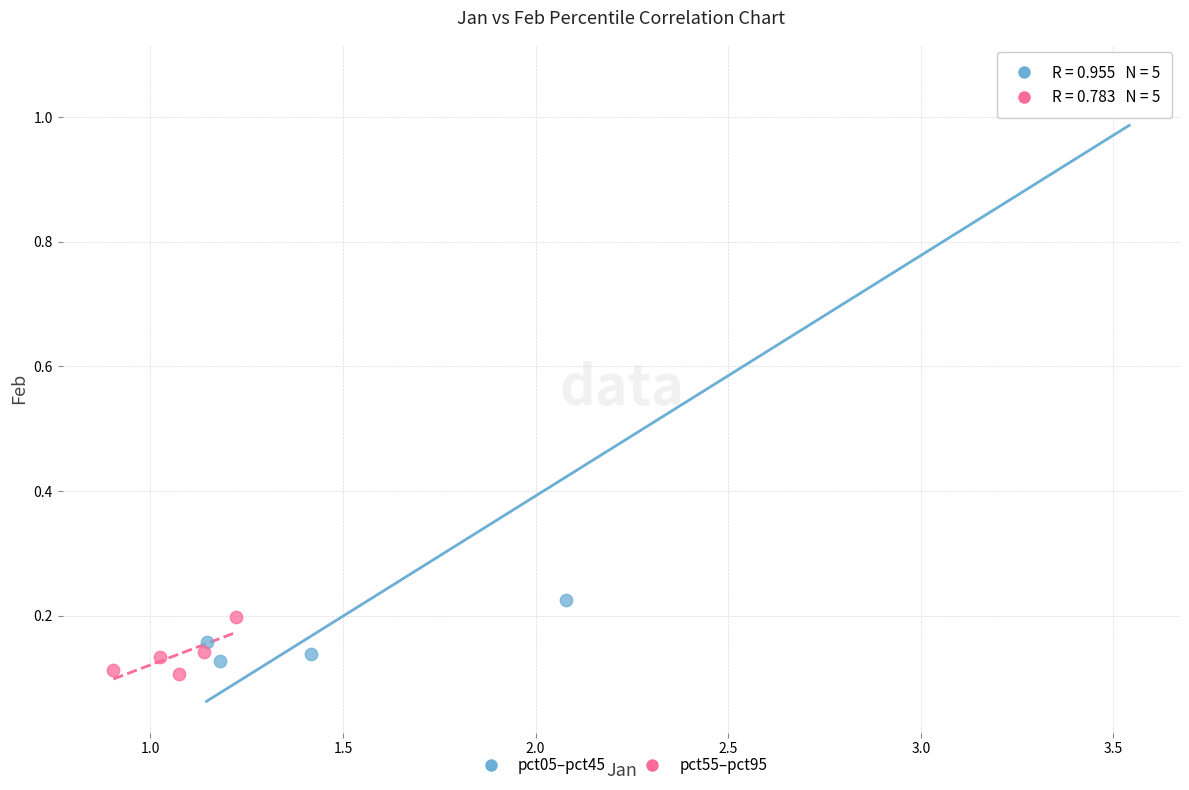

Which series has the widest spread of Y values?

pct05–pct45